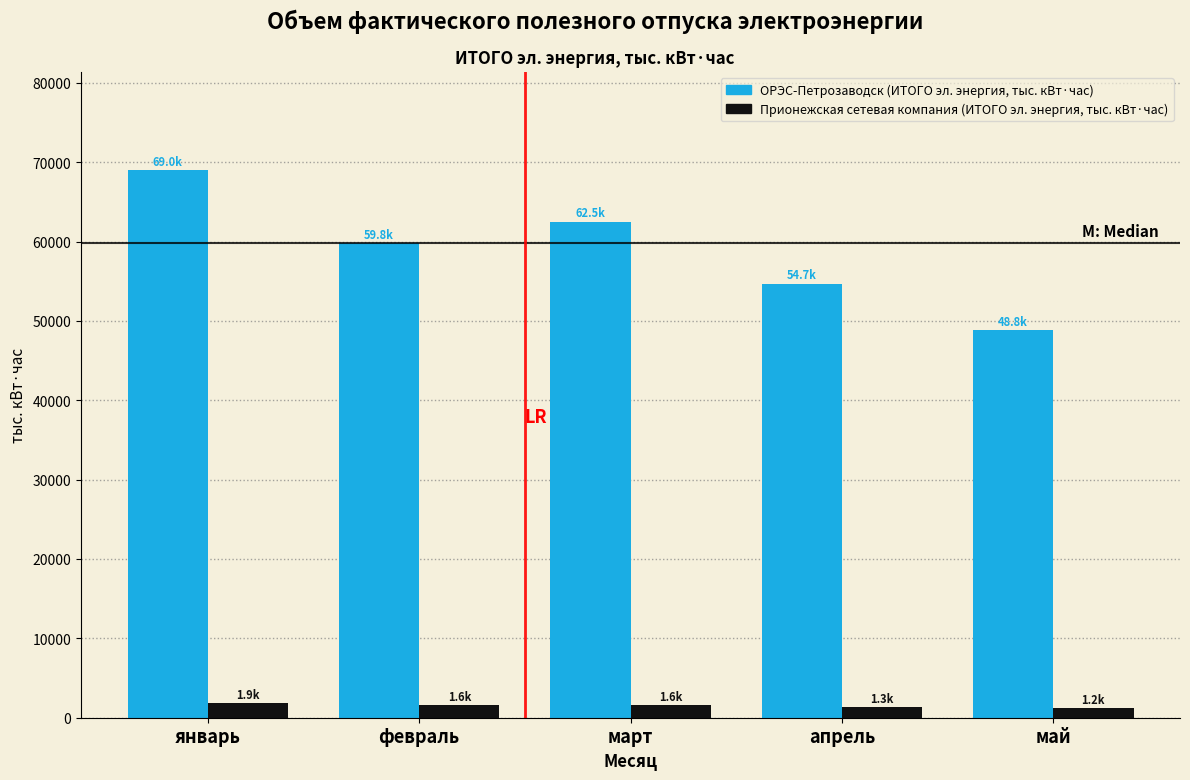

Which series has the largest range (max minus min)?

ОРЭС-Петрозаводск (ИТОГО эл. энергия, тыс. кВт·час)